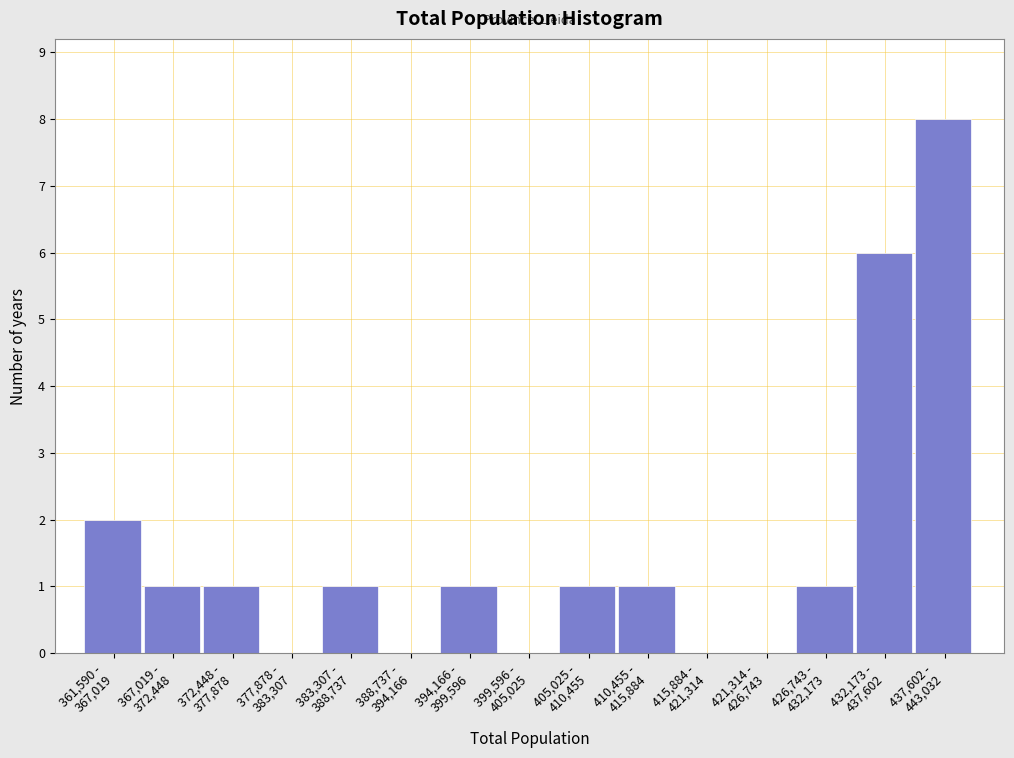

What is the sum of all values?

23